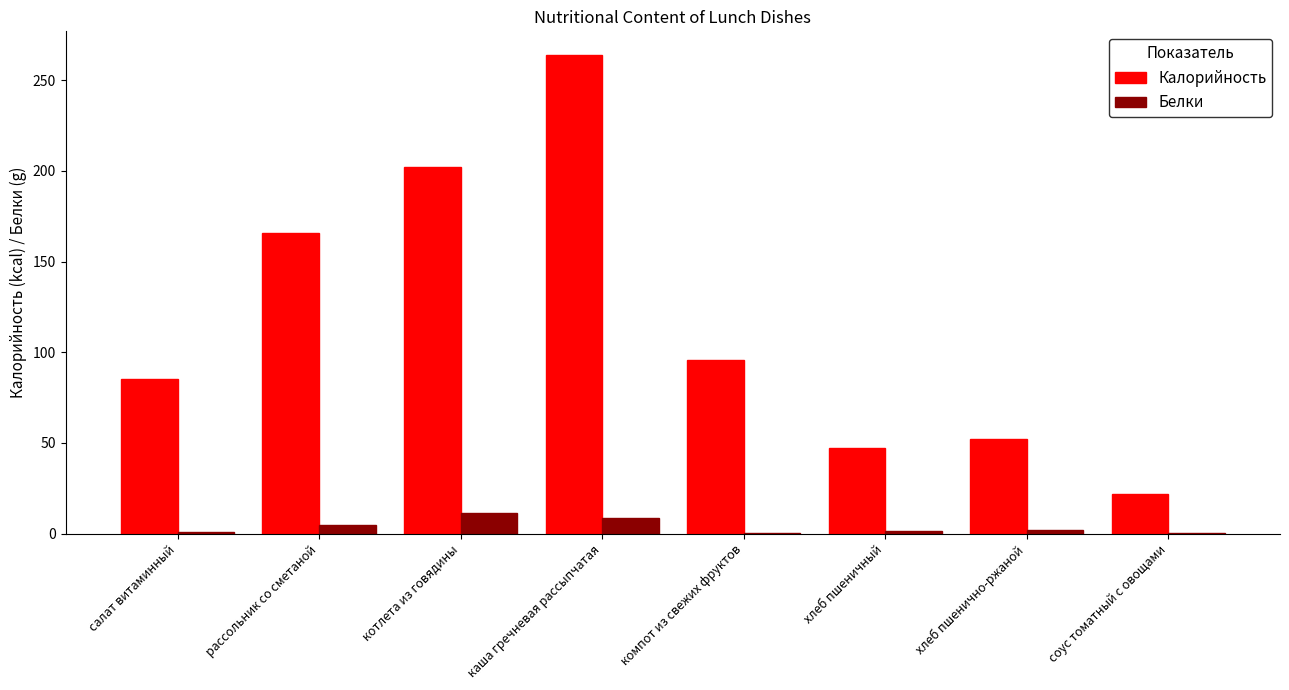

True or false: Калорийность has a value of 96.0 at компот из свежих фруктов.

True